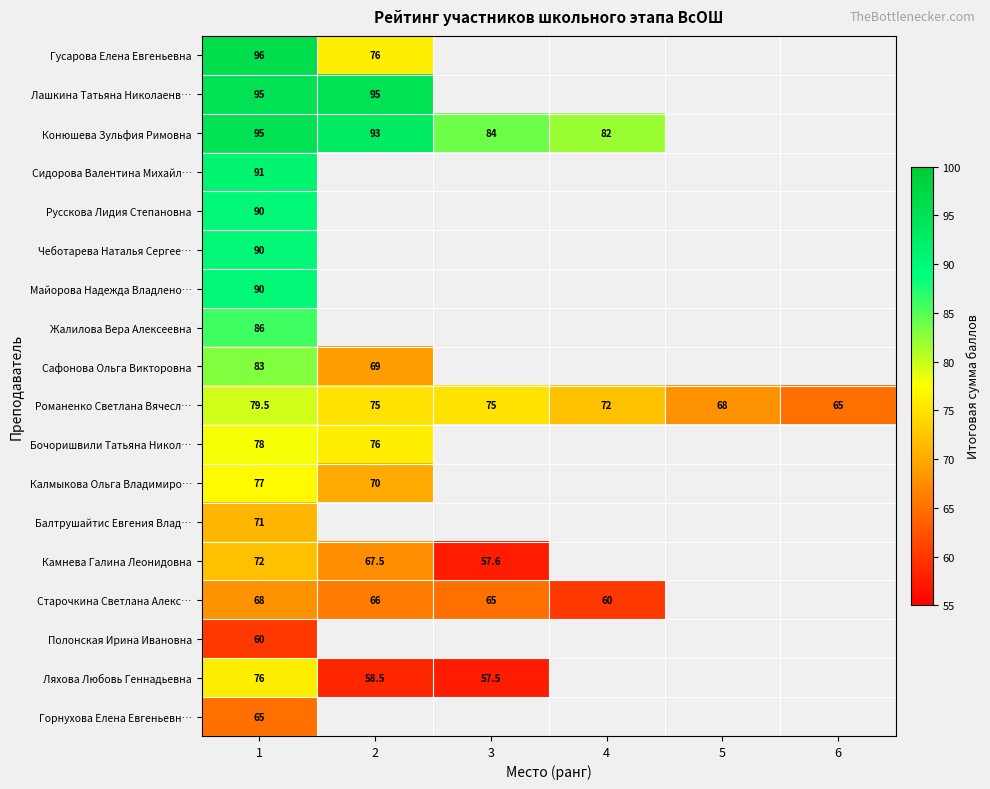

Is it true that Романенко Светлана Вячесл… equals 115.5 at 3?

False